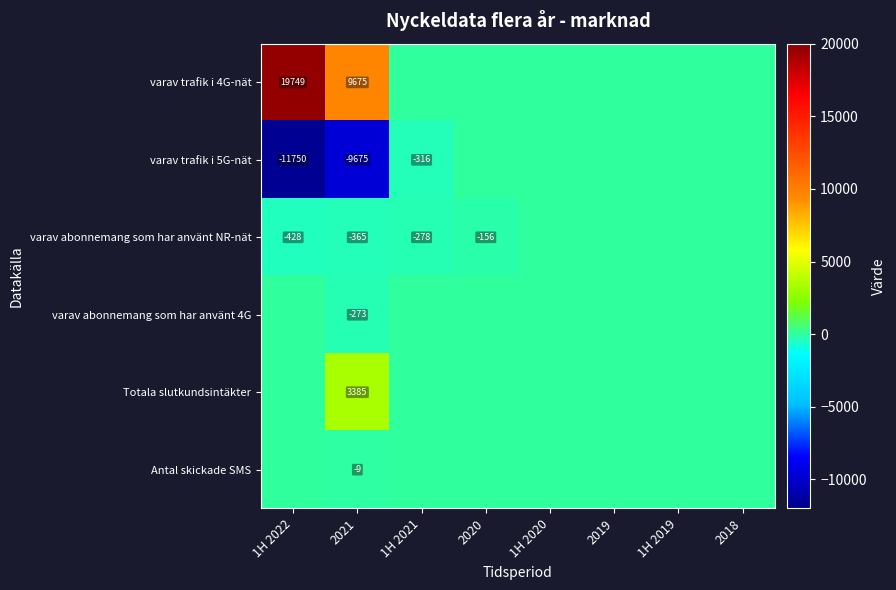

What is the difference between the varav abonnemang som har använt NR-nät values at 2021 and 1H 2022?

63